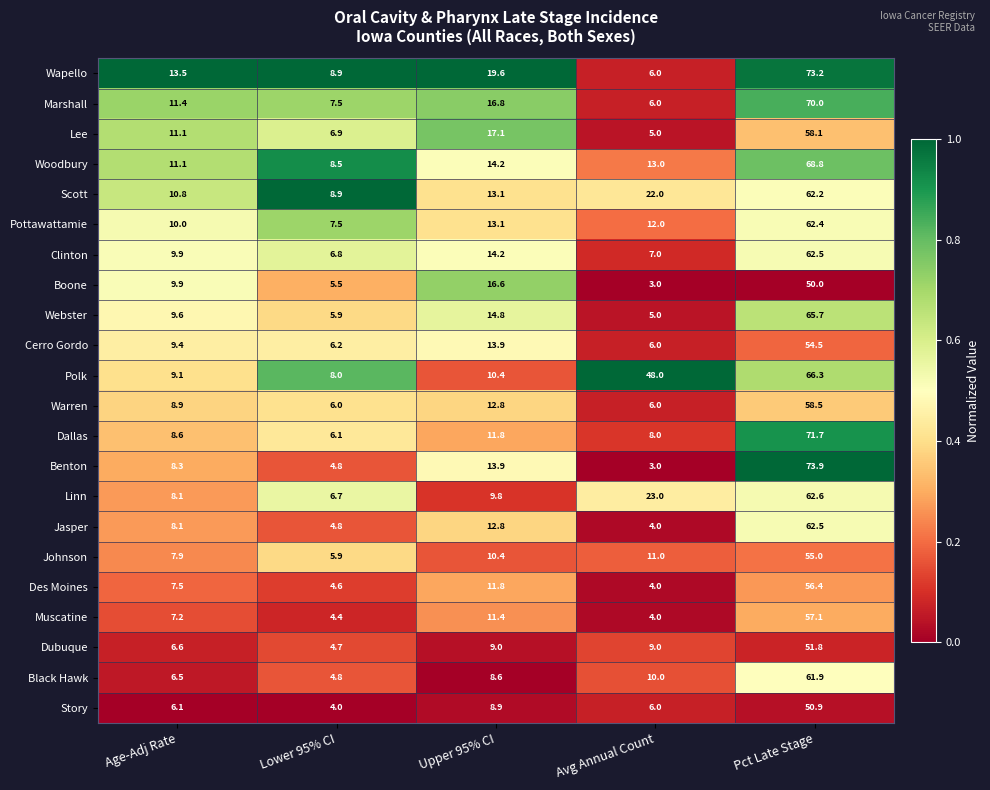

How many categories are shown in the chart?

5